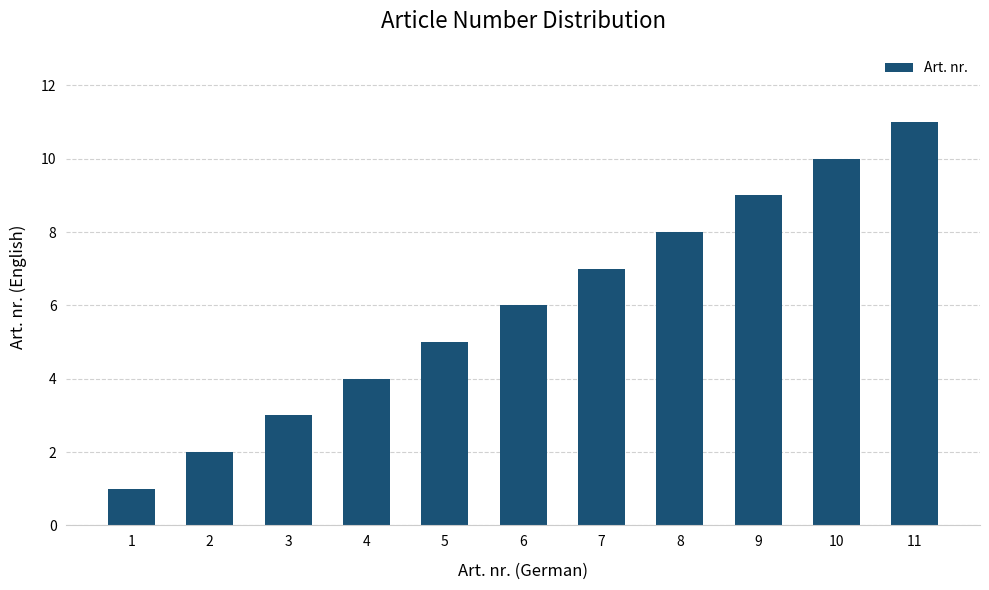

How many series are shown in this chart?

1